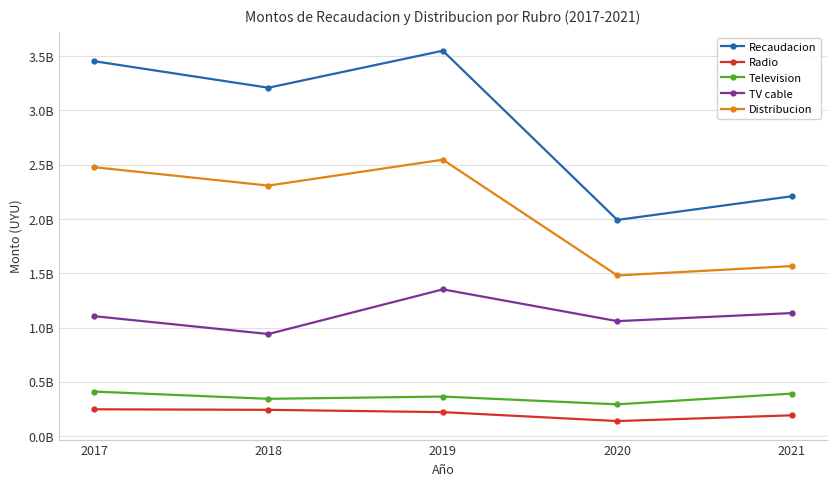

What is the difference between the Distribucion values at 2020 and 2021?

86267691.0